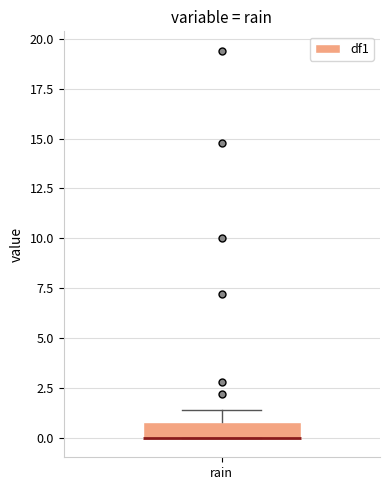

Where does the upper whisker of the box for rain end on the y-axis? The values are not printed on the chart, so give them approximately, as read against the axis.

1.5